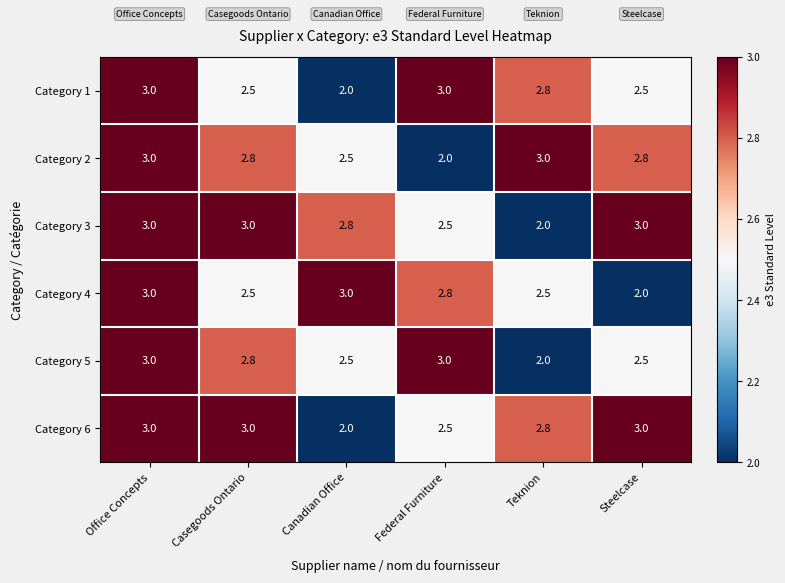

What is the spread (max minus min) of values at Federal Furniture?

1.0